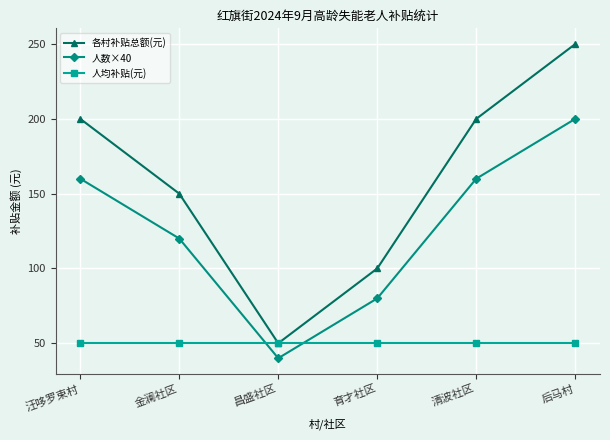

What is the approximate value of 人均补贴(元) at 昌盛社区?

50